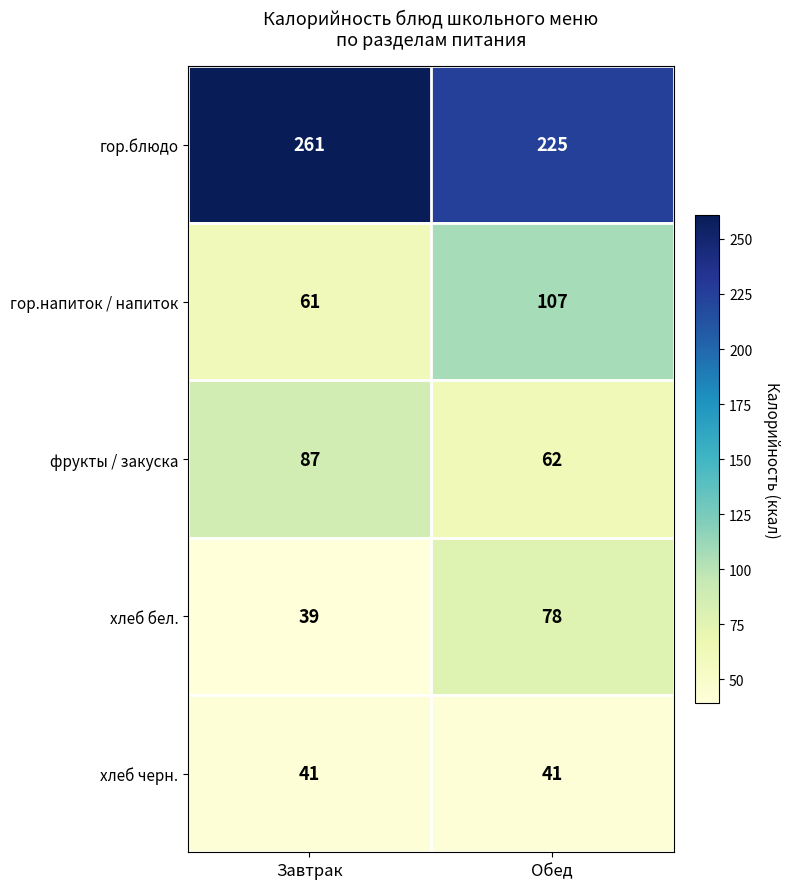

Count the number of data series in this chart.

5